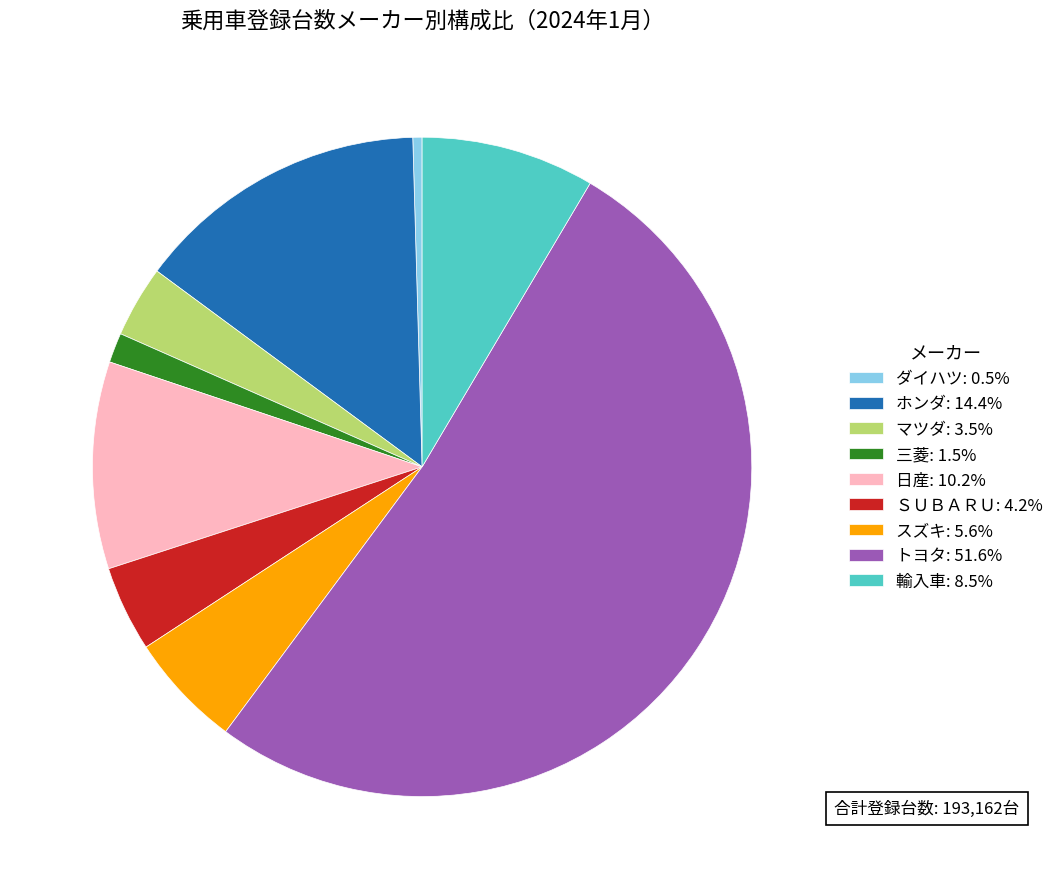

True or false: トヨタ accounts for 52% of the total.

True